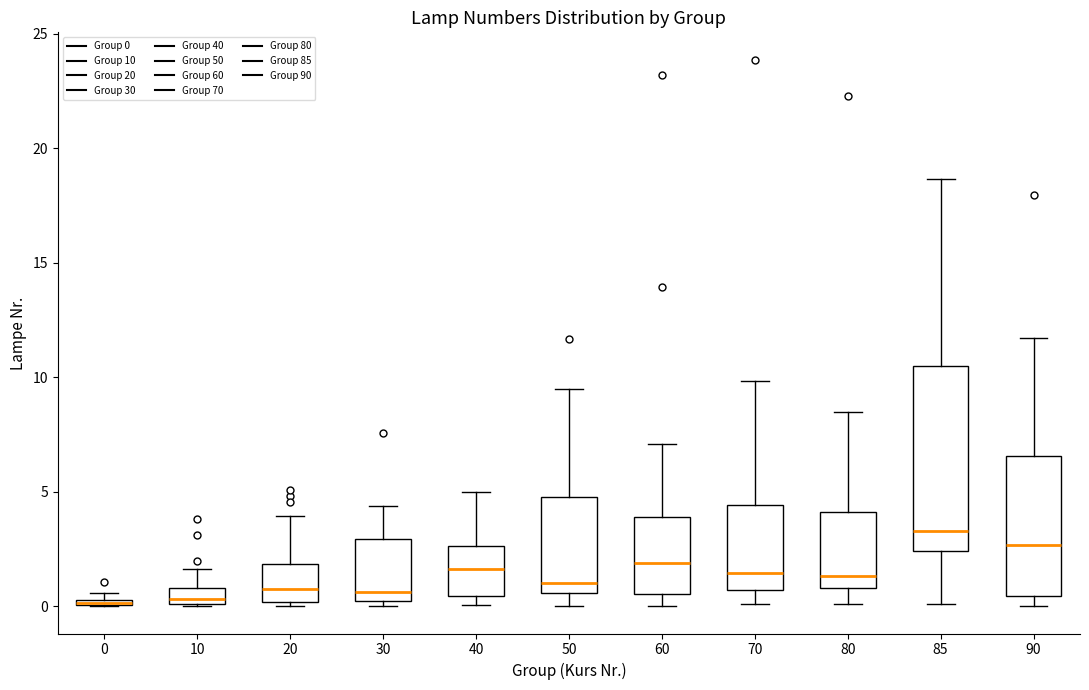

Where does the upper whisker of the box at x = 60 end on the y-axis? The values are not printed on the chart, so give them approximately, as read against the axis.

7.0